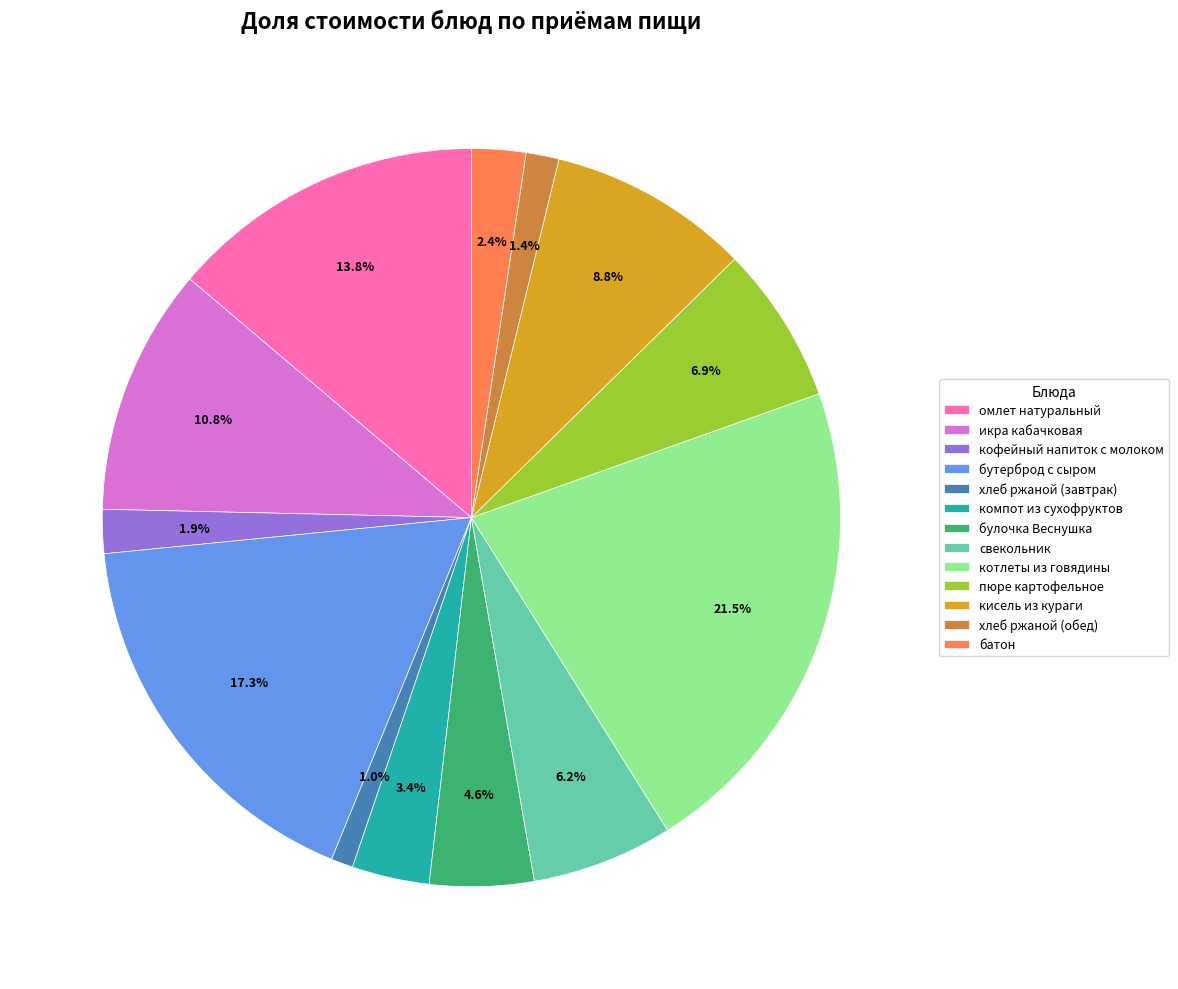

Is булочка Веснушка the majority of the pie?

No